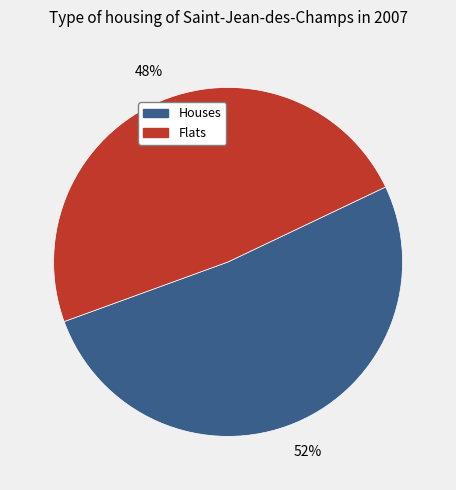

To the nearest percent, what is the average slice percentage?

50%